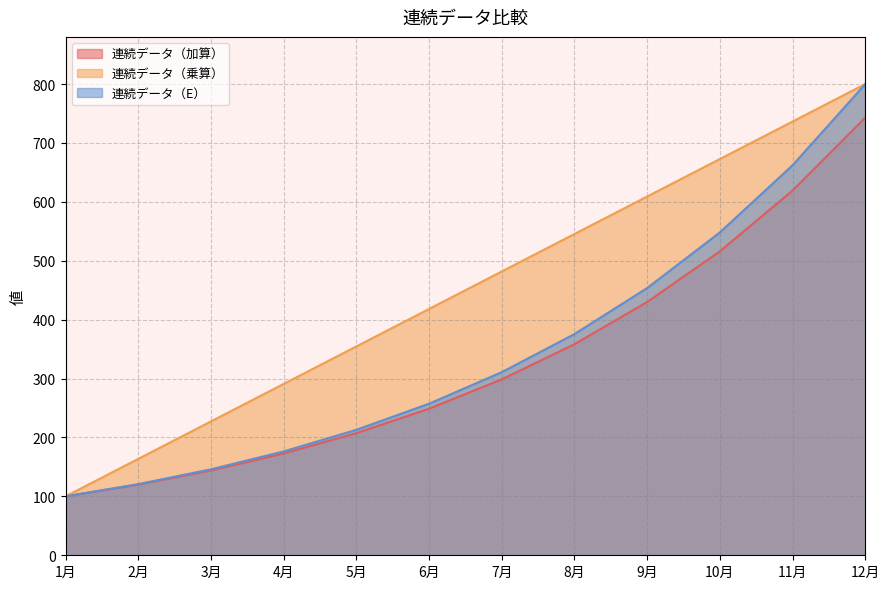

How many lines are shown in the chart?

3